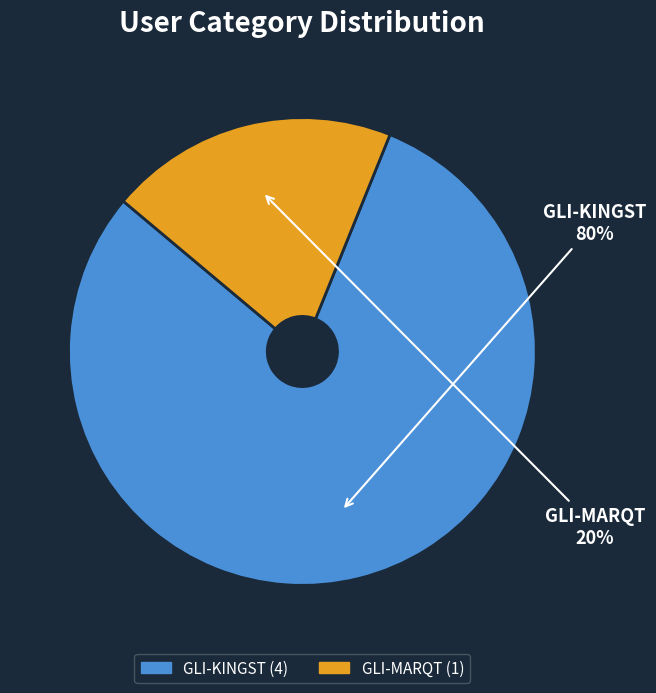

To the nearest percent, what is the average slice percentage?

50%